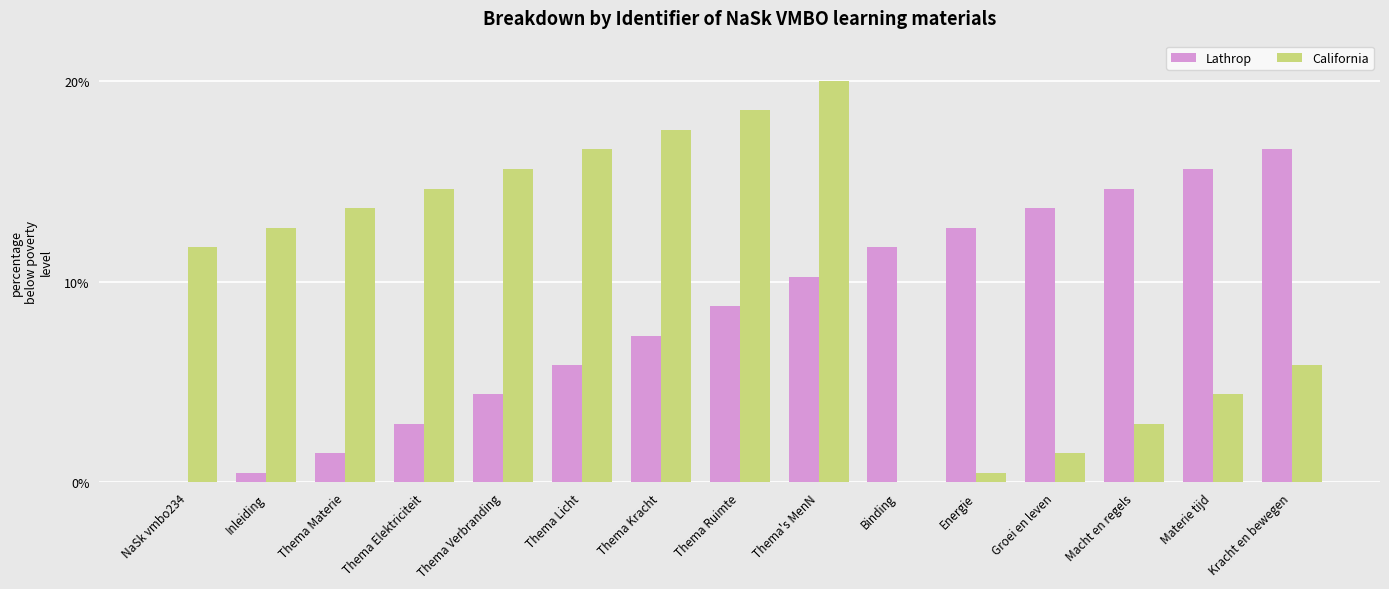

Which category has the highest value in the Lathrop series?

Kracht en bewegen